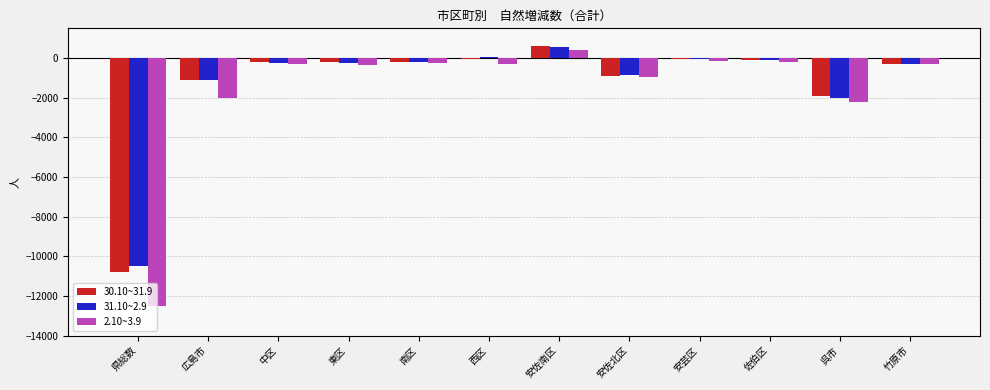

The 2.10~3.9 series shows -1607 at 安佐北区. True or false?

False